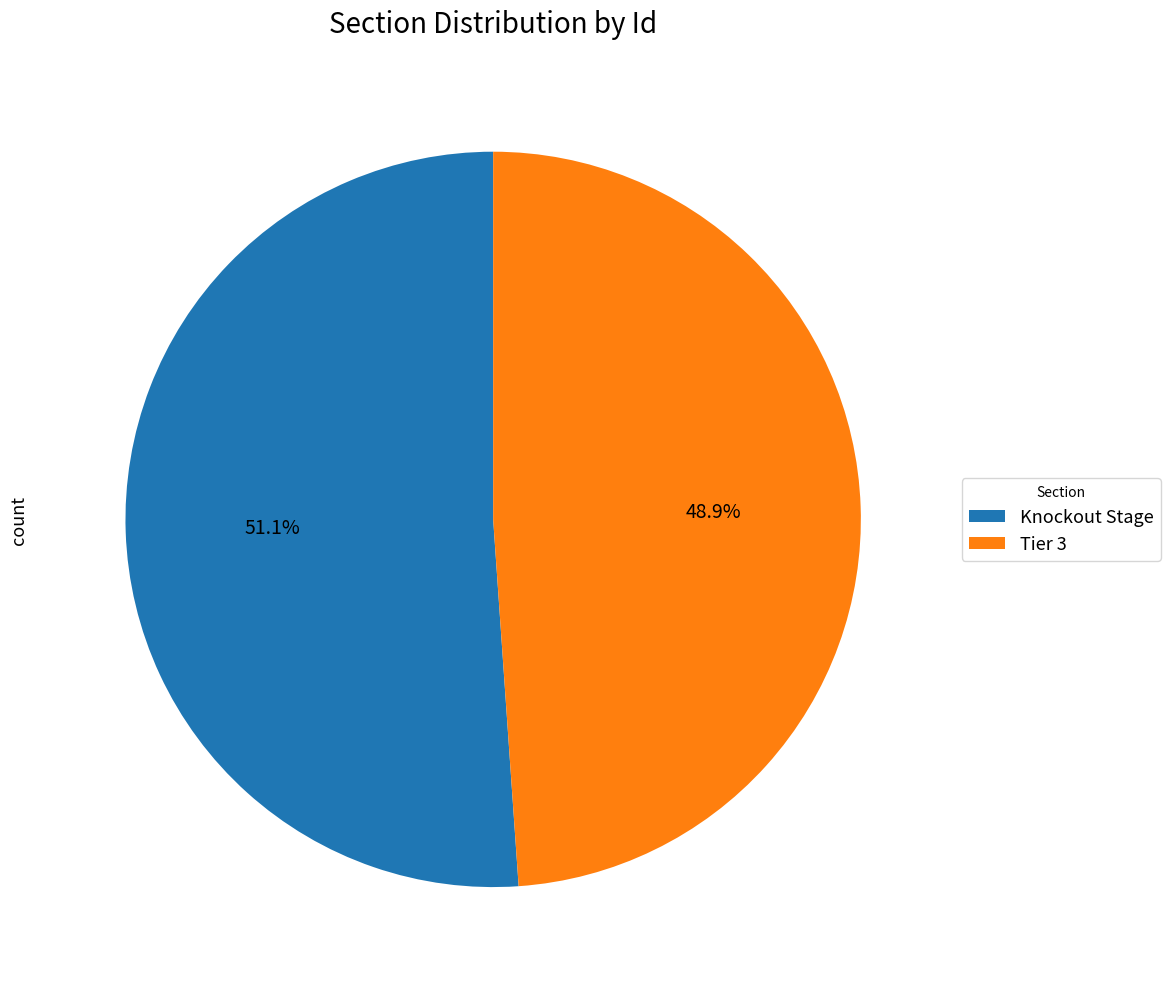

True or false: Tier 3 accounts for 49% of the total.

True